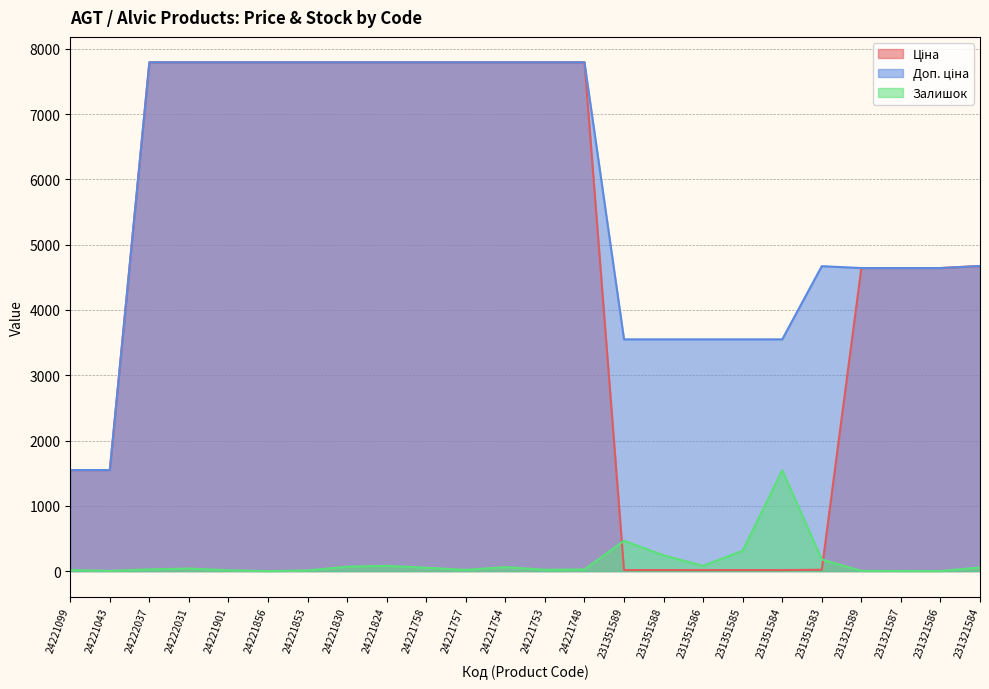

What is the total value across all series at 24222031?

15624.9